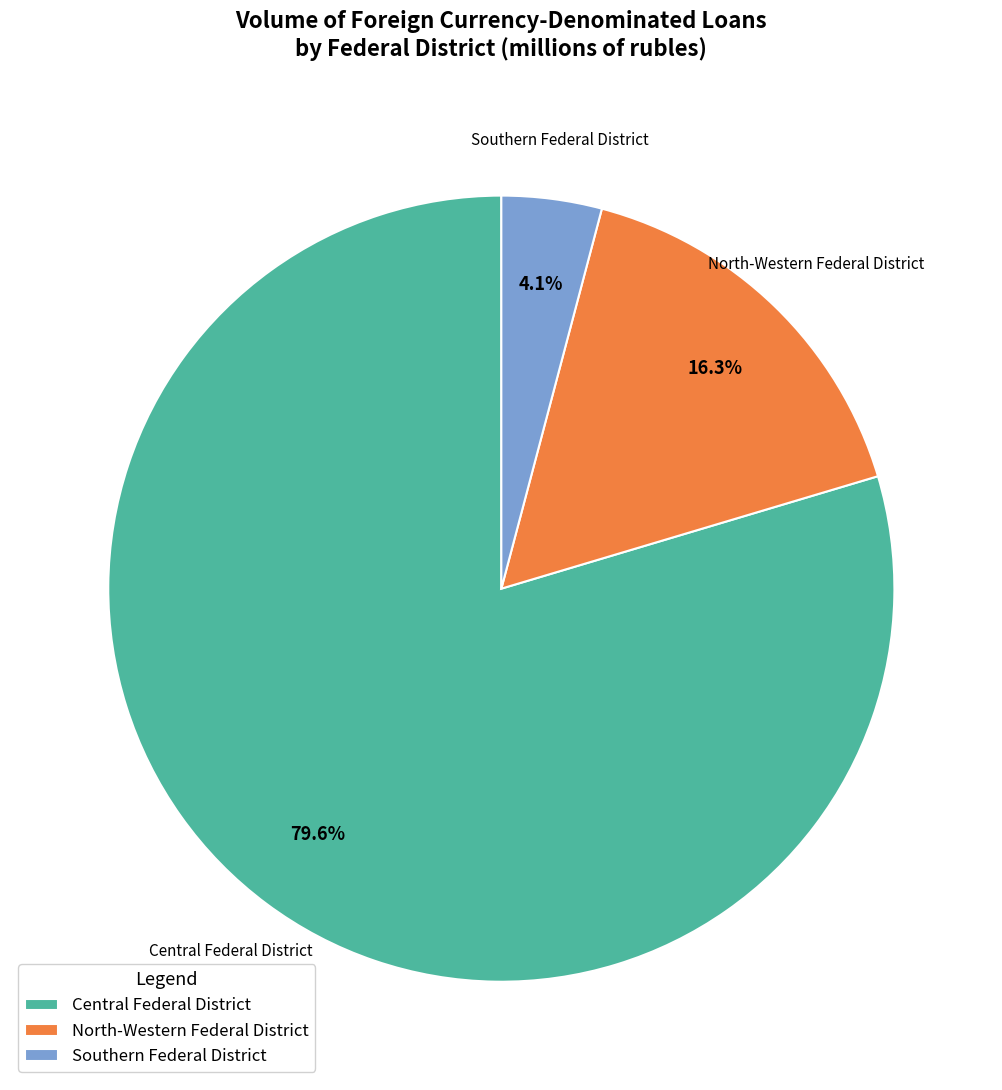

Which has a higher value, Central Federal District or North-Western Federal District?

Central Federal District